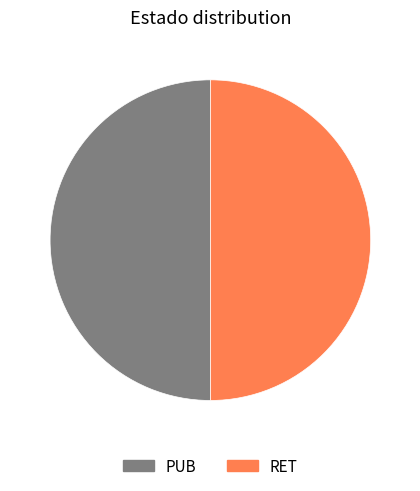

Count the number of slices in the pie.

2